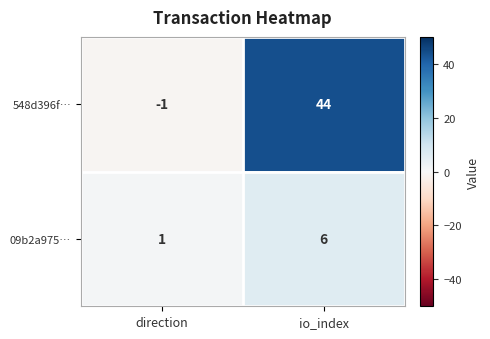

Is it true that 09b2a975… equals 6 at io_index?

True